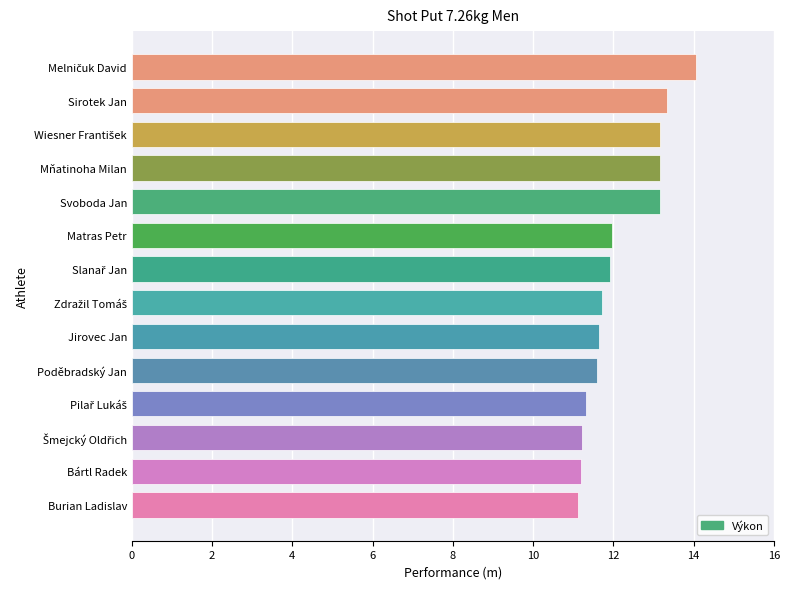

Is it true that the value at Poděbradský Jan is 4.2?

False